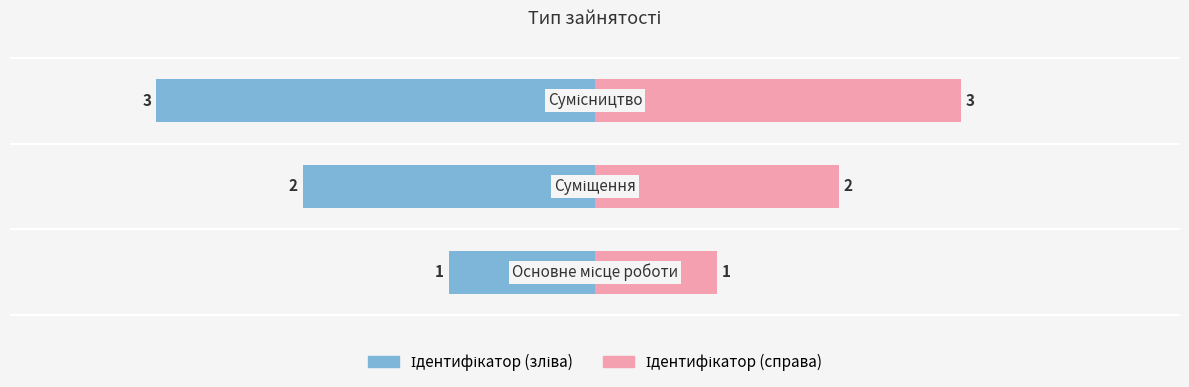

Count the Ідентифікатор (зліва) values in the range -900 to -300.

3